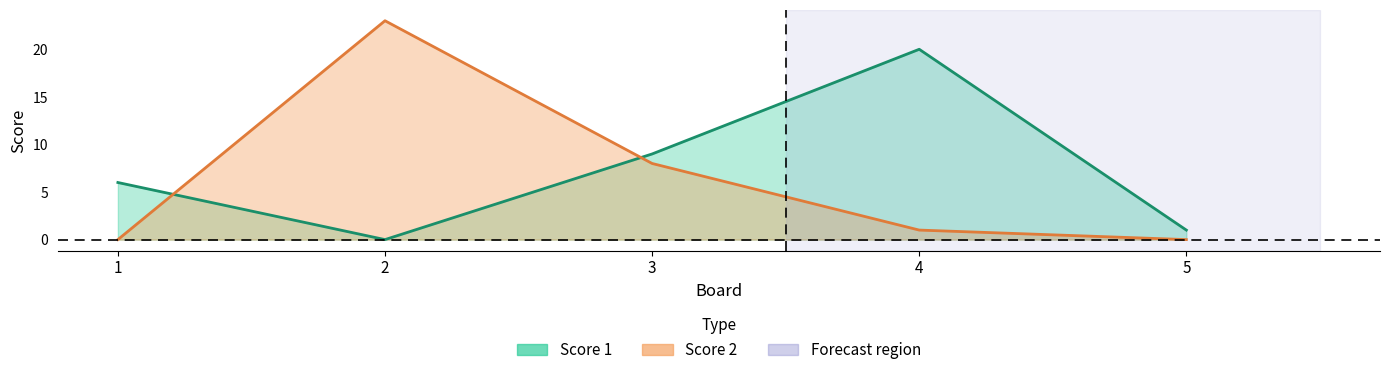

What is the highest value of the Score 1 series?

20